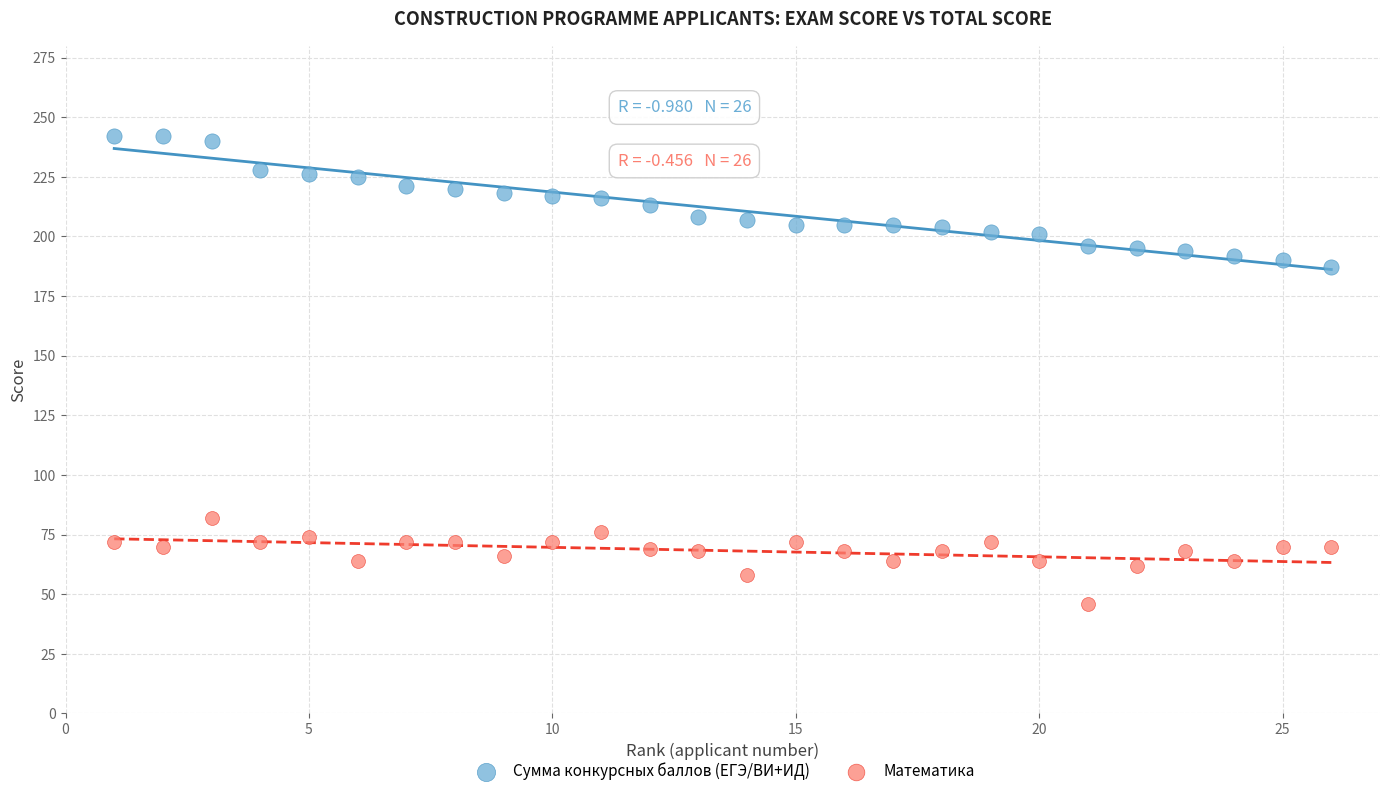

Which series has the largest Y range (max minus min)?

Сумма конкурсных баллов (ЕГЭ/ВИ+ИД)